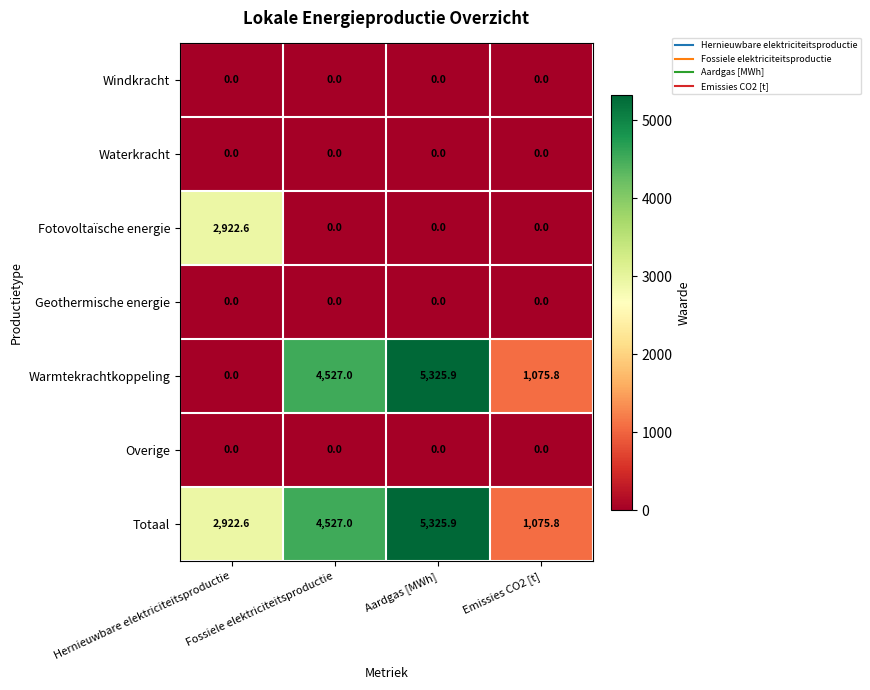

Which series has the largest range (max minus min)?

Warmtekrachtkoppeling